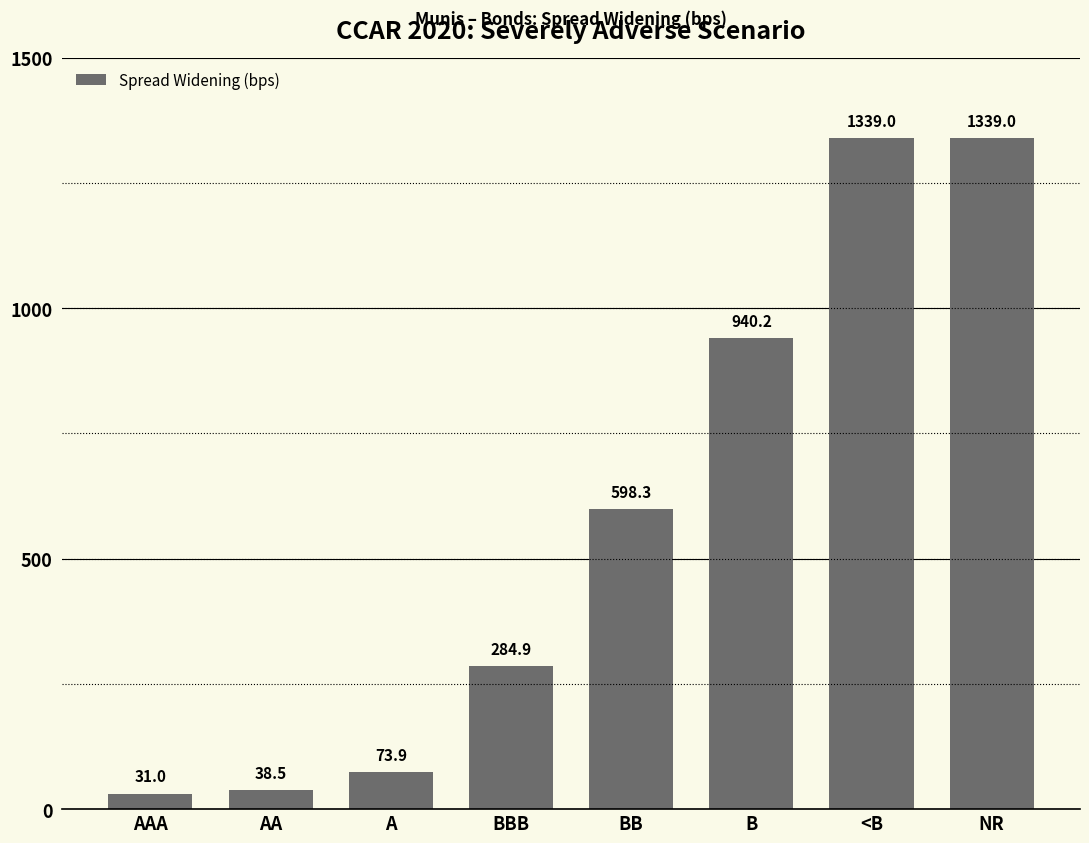

The value at NR is 2201.7. True or false?

False